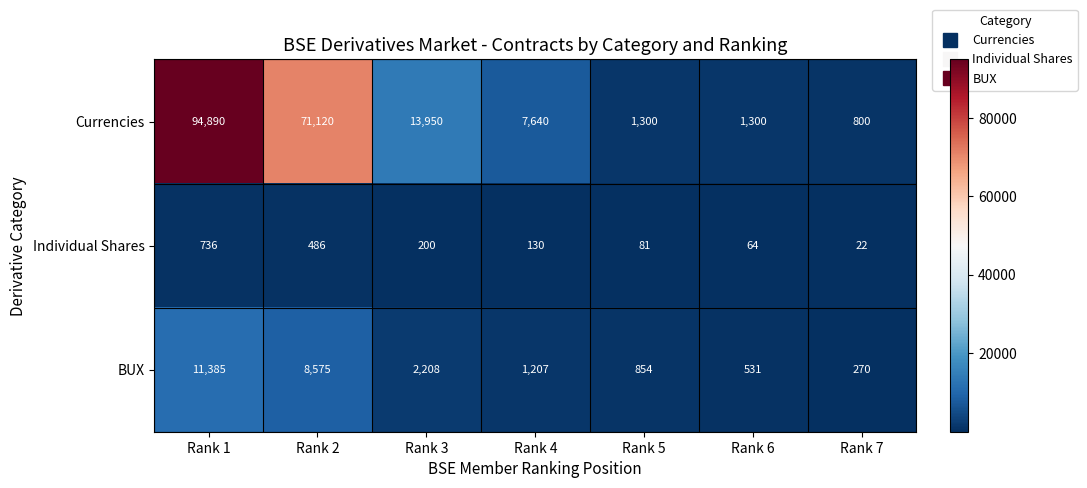

What is the spread (max minus min) of values at Rank 5?

1219